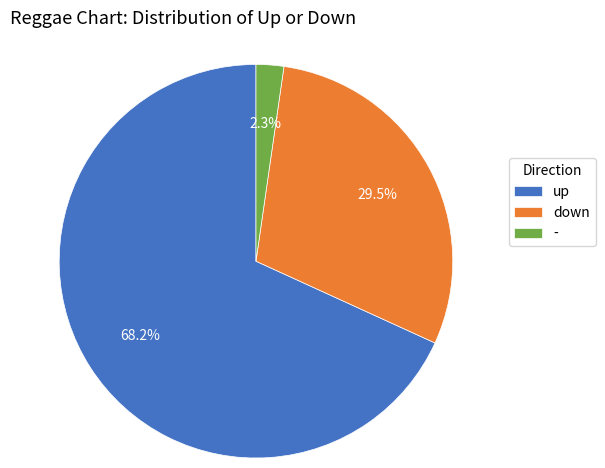

The - slice represents 2% of the pie. True or false?

True